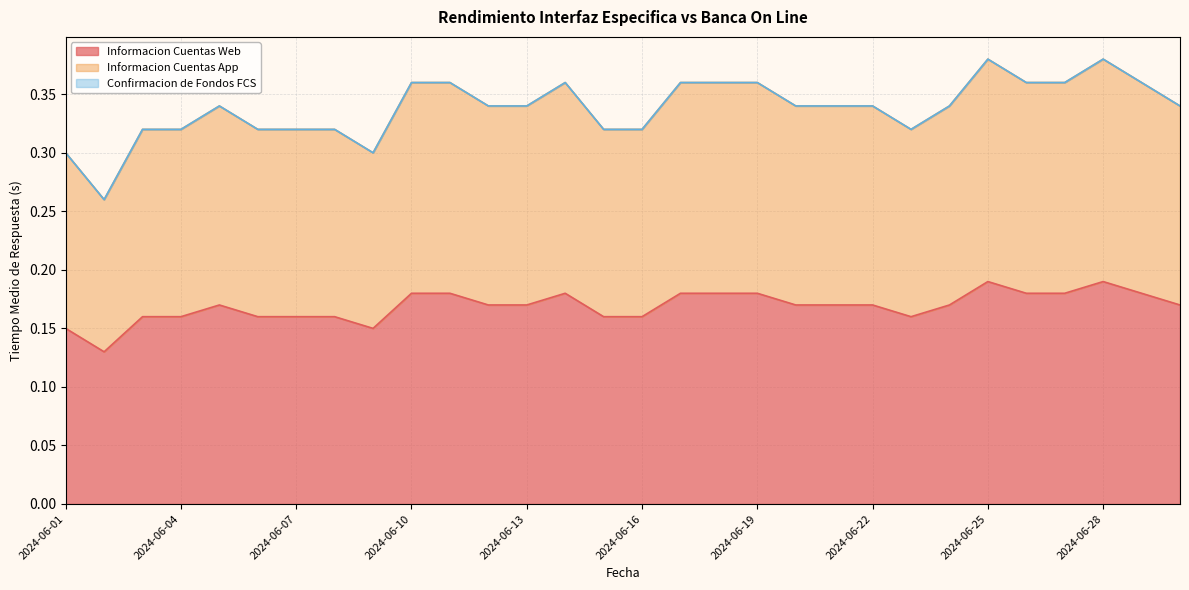

Is it true that Informacion Cuentas App equals 0.6 at 2024-06-29?

False